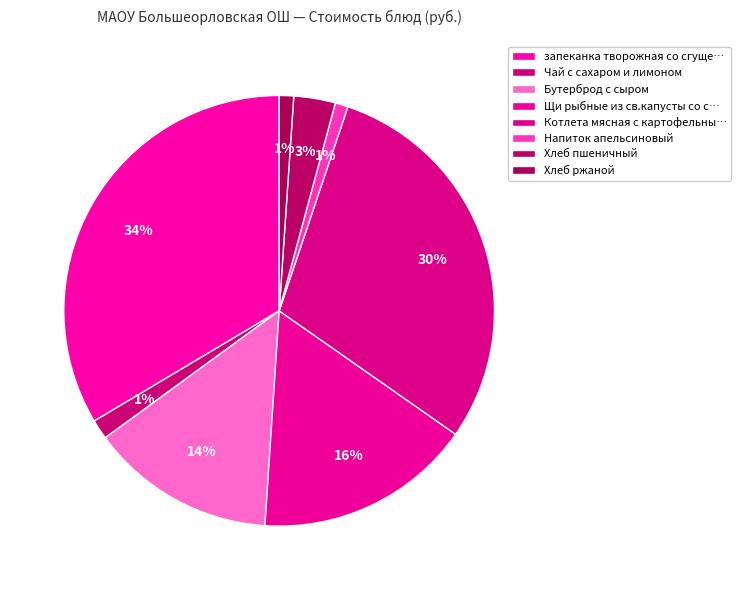

Rank the categories by value from highest to lowest.

запеканка творожная со сгущен.молоком, Котлета мясная с картофельным пюре, Щи рыбные из св.капусты со сметаной, Бутерброд с сыром, Хлеб пшеничный, Чай с сахаром и лимоном, Хлеб ржаной, Напиток апельсиновый